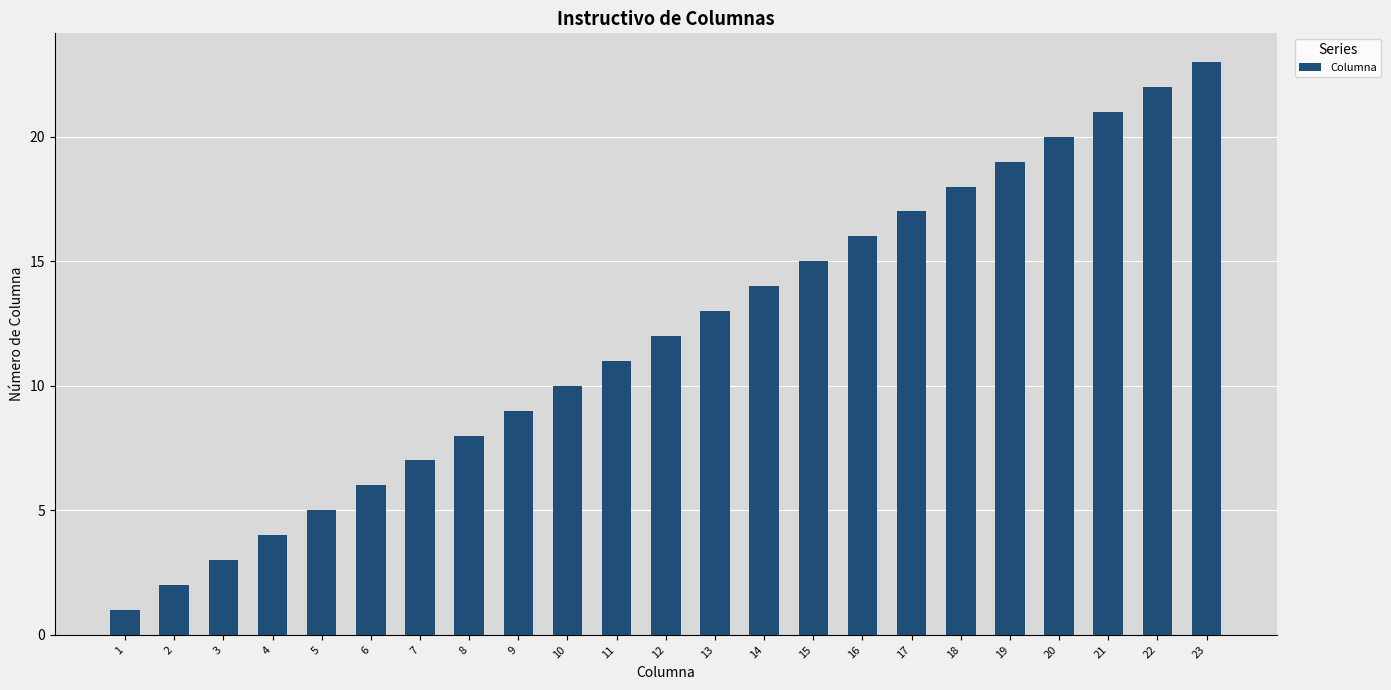

Which has a higher value, 18 or 12?

18